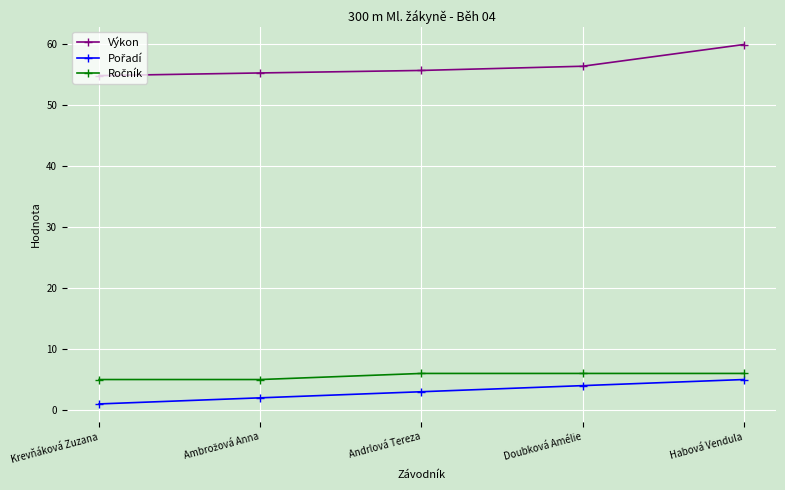

What is the maximum value shown in the chart?

59.9